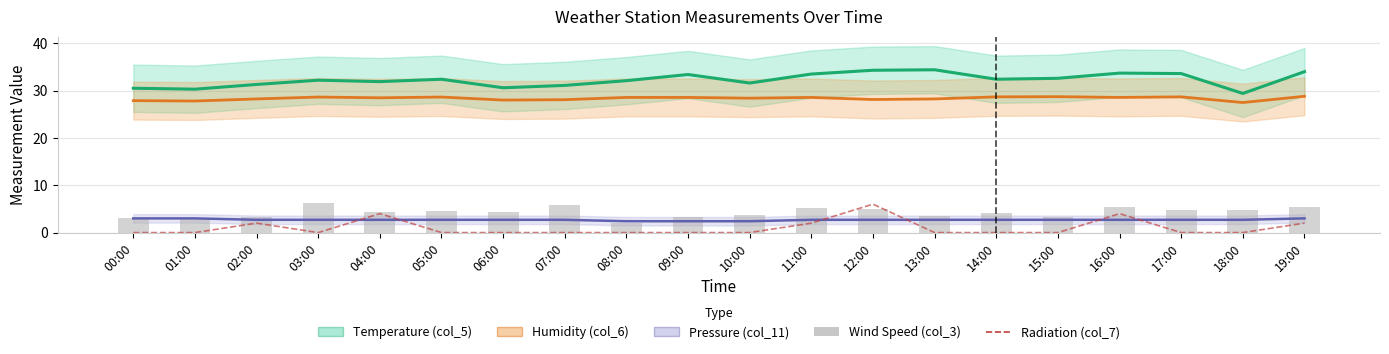

What is the maximum value for Temperature (col_5)?

34.4